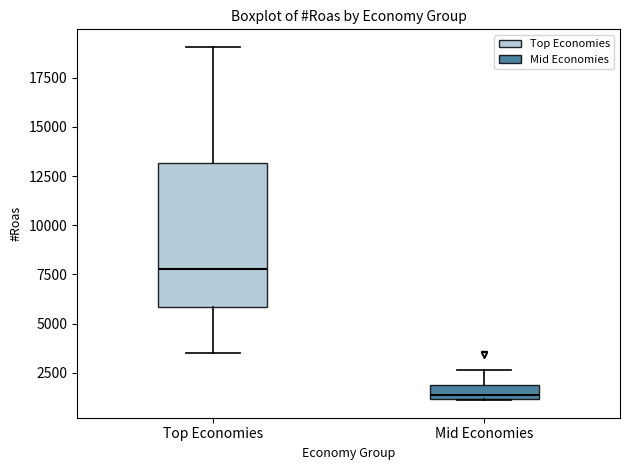

Which box has the lowest median line?

Mid Economies